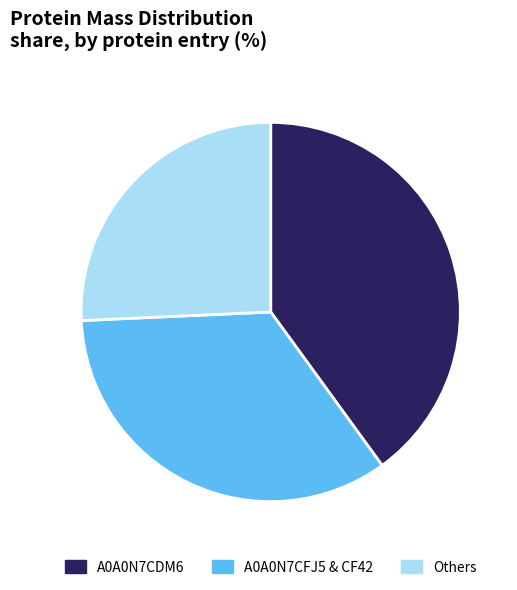

Does any single category account for the majority?

No